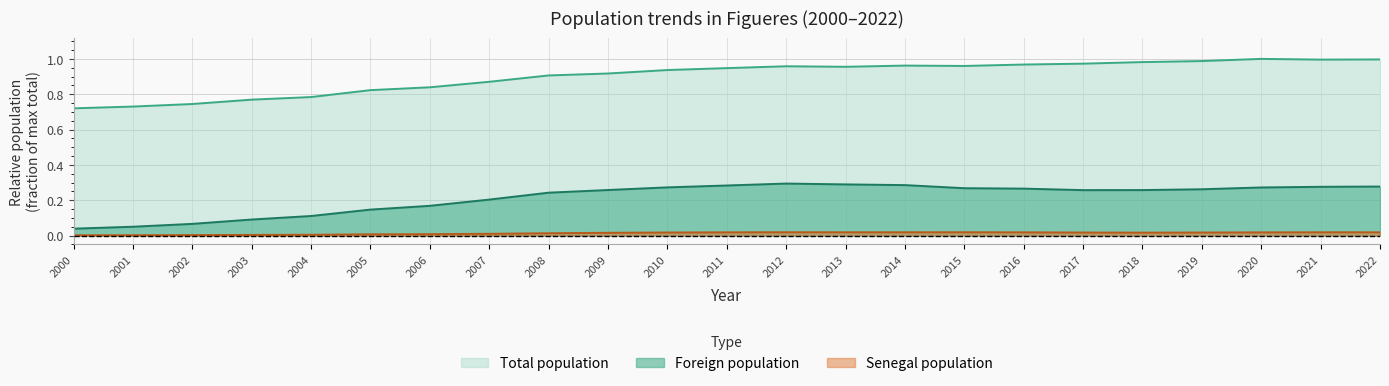

In Total population, how many points are lower than both neighbors (excluding endpoints)?

3